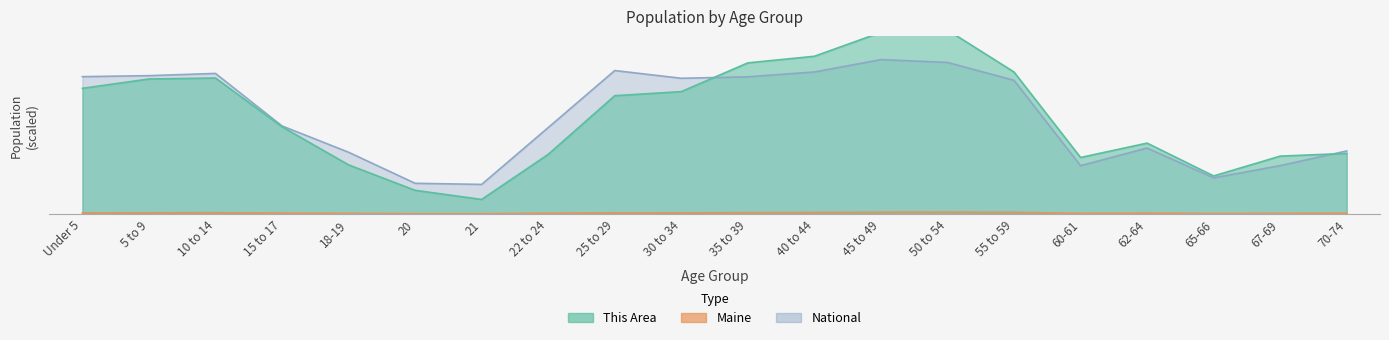

Reading left to right, transcribe all the data shown in this chart.

This Area: Under 5=184.9	5 to 9=198.6	10 to 14=200.0	15 to 17=128.3	18-19=72.3	20=34.9	21=21.4	22 to 24=87.7	25 to 29=174.0	30 to 34=180.0	35 to 39=222.3	40 to 44=232.0	45 to 49=267.1	50 to 54=270.6	55 to 59=208.9	60-61=83.1	62-64=104.3	65-66=56.0	67-69=85.1	70-74=89.1
Maine: Under 5=1.7	5 to 9=1.9	10 to 14=2.0	15 to 17=1.3	18-19=0.9	20=0.4	21=0.4	22 to 24=1.1	25 to 29=1.8	30 to 34=1.8	35 to 39=2.0	40 to 44=2.3	45 to 49=2.7	50 to 54=2.8	55 to 59=2.6	60-61=0.9	62-64=1.3	65-66=0.7	67-69=0.9	70-74=1.2
National: Under 5=202.0	5 to 9=203.5	10 to 14=206.8	15 to 17=129.5	18-19=90.9	20=45.2	21=43.5	22 to 24=127.1	25 to 29=211.0	30 to 34=199.6	35 to 39=201.8	40 to 44=208.9	45 to 49=227.1	50 to 54=223.0	55 to 59=196.6	60-61=71.1	62-64=97.0	65-66=53.2	67-69=71.2	70-74=92.8